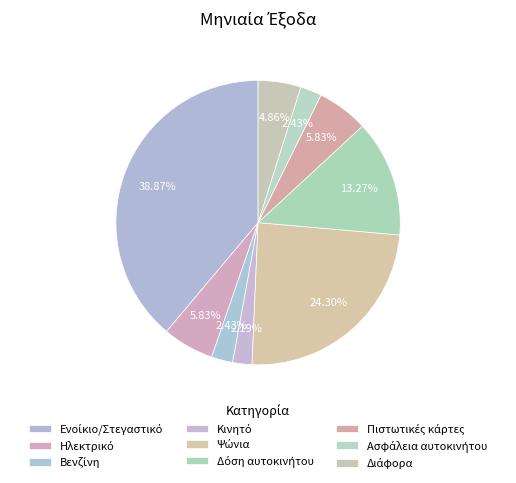

To the nearest percent, what is the difference between the Ψώνια and Βενζίνη slice percentages?

22%